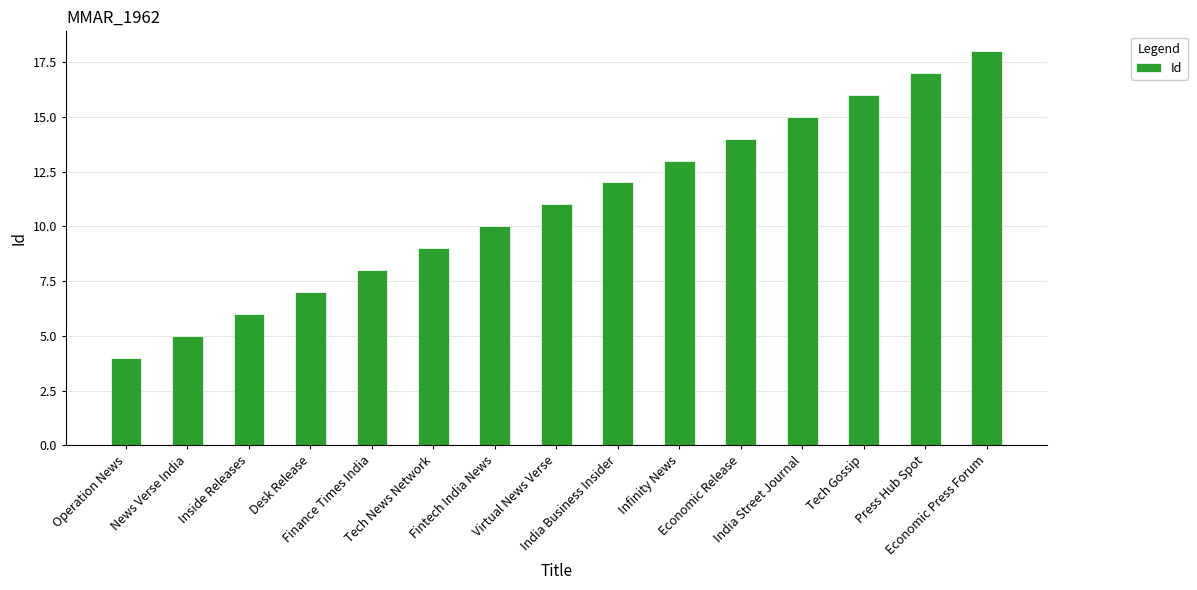

What is the greatest value displayed?

18